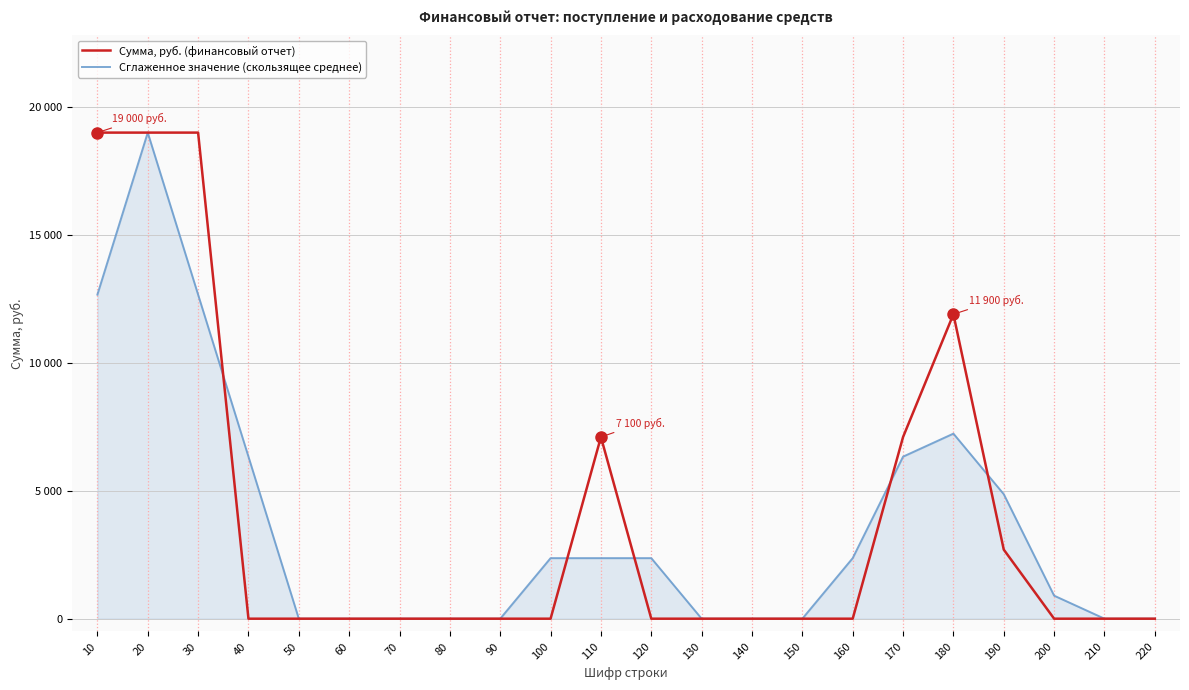

Where does the Сглаженное значение (скользящее среднее) series first go above 2366?

10